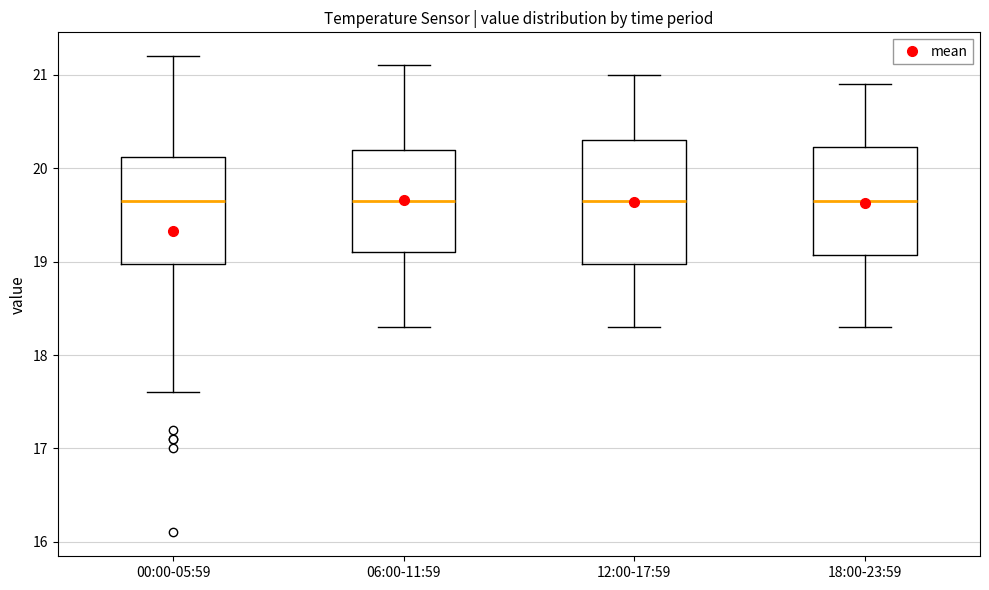

Reading left to right, transcribe this box plot: for each box, give where its median line is, the range the box spans, and where its two whiskers end, as read against the y-axis. The values are not printed on the chart, so give them approximately, as read against the axis.

00:00-05:59: median 19.7, box 19.0 to 20.1, whiskers 17.6 to 21.2
06:00-11:59: median 19.7, box 19.1 to 20.2, whiskers 18.3 to 21.1
12:00-17:59: median 19.7, box 19.0 to 20.3, whiskers 18.3 to 21.0
18:00-23:59: median 19.7, box 19.1 to 20.2, whiskers 18.3 to 20.9